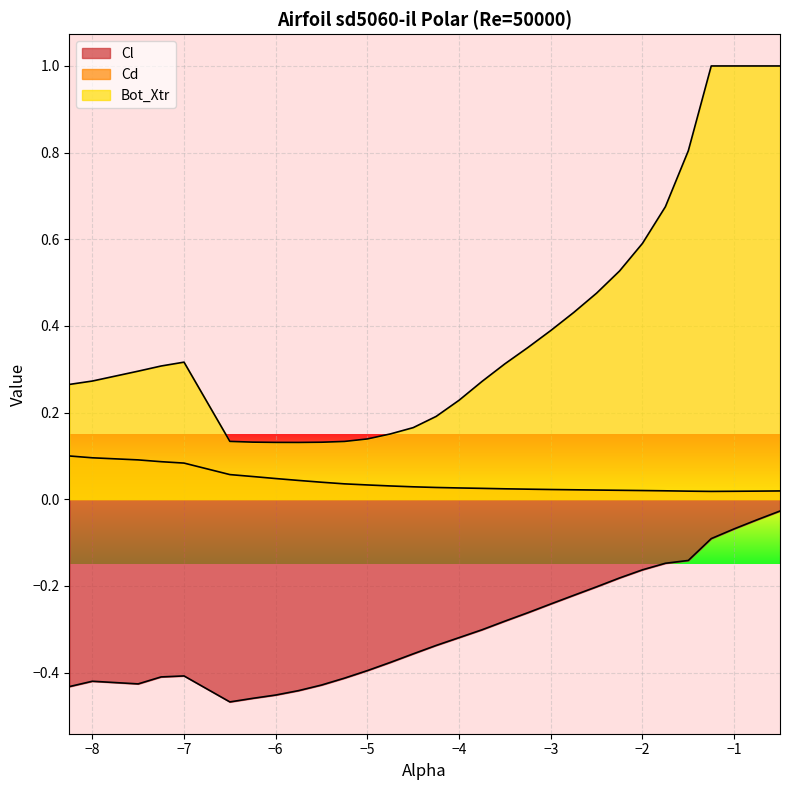

What is the average value of the Cl series?

-0.3